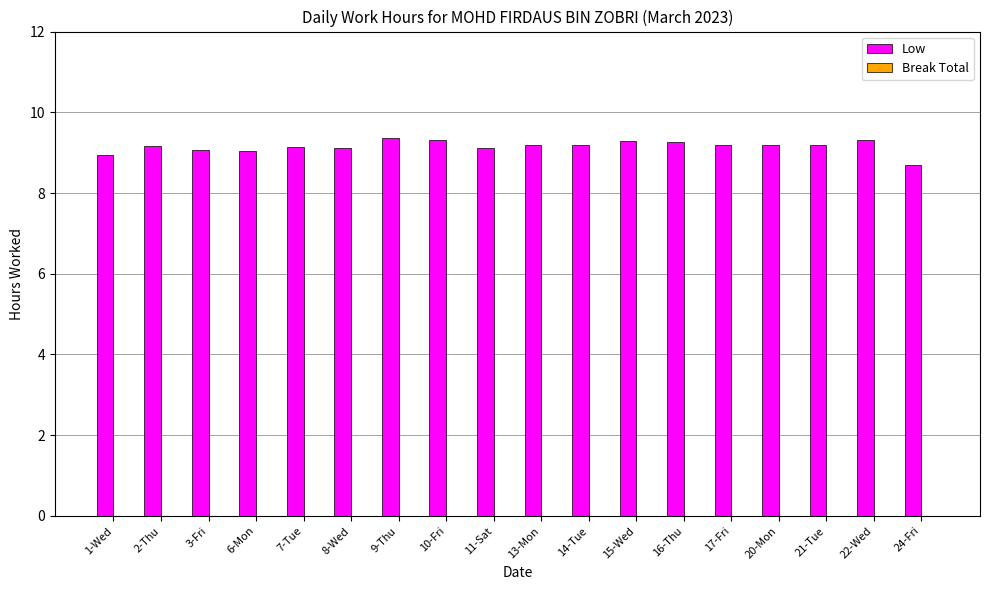

How many bars are there in total?

18